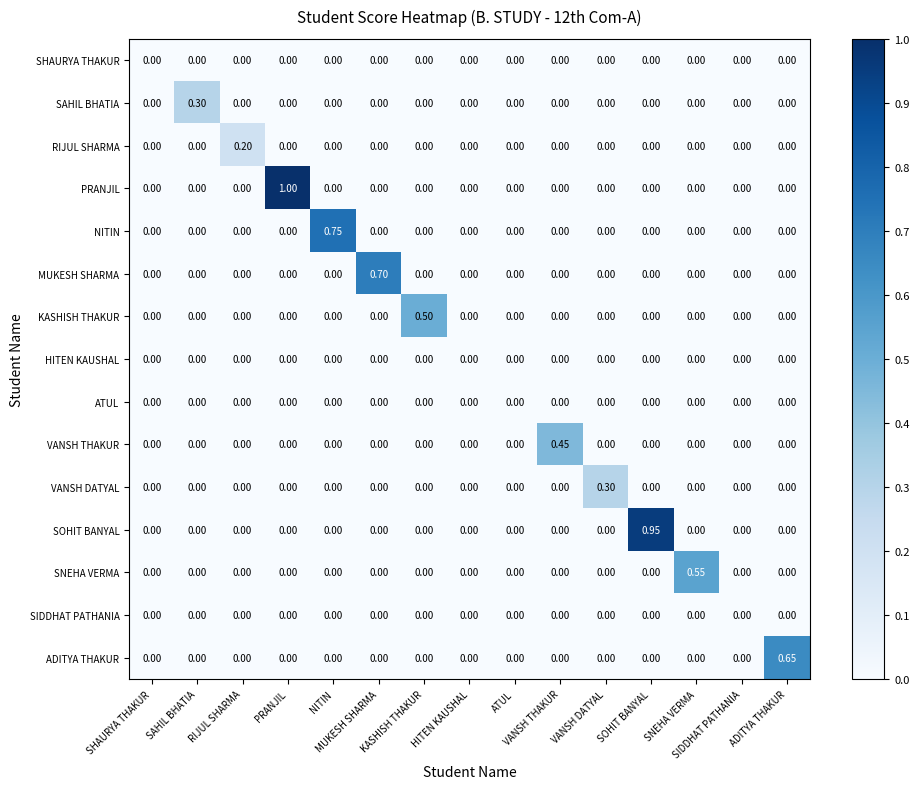

At PRANJIL, list the series in order from largest to smallest.

PRANJIL, SHAURYA THAKUR, SAHIL BHATIA, RIJUL SHARMA, NITIN, MUKESH SHARMA, KASHISH THAKUR, HITEN KAUSHAL, ATUL, VANSH THAKUR, VANSH DATYAL, SOHIT BANYAL, SNEHA VERMA, SIDDHAT PATHANIA, ADITYA THAKUR